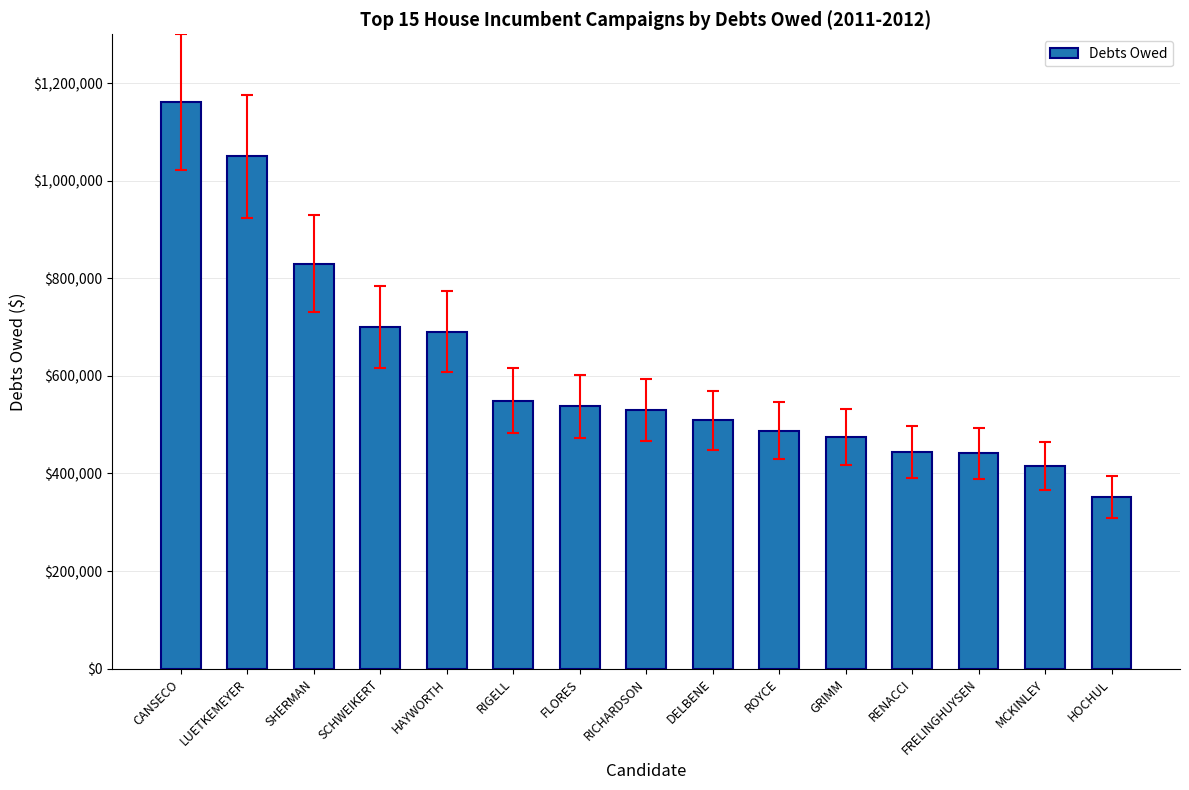

How many values are below 529499?

7